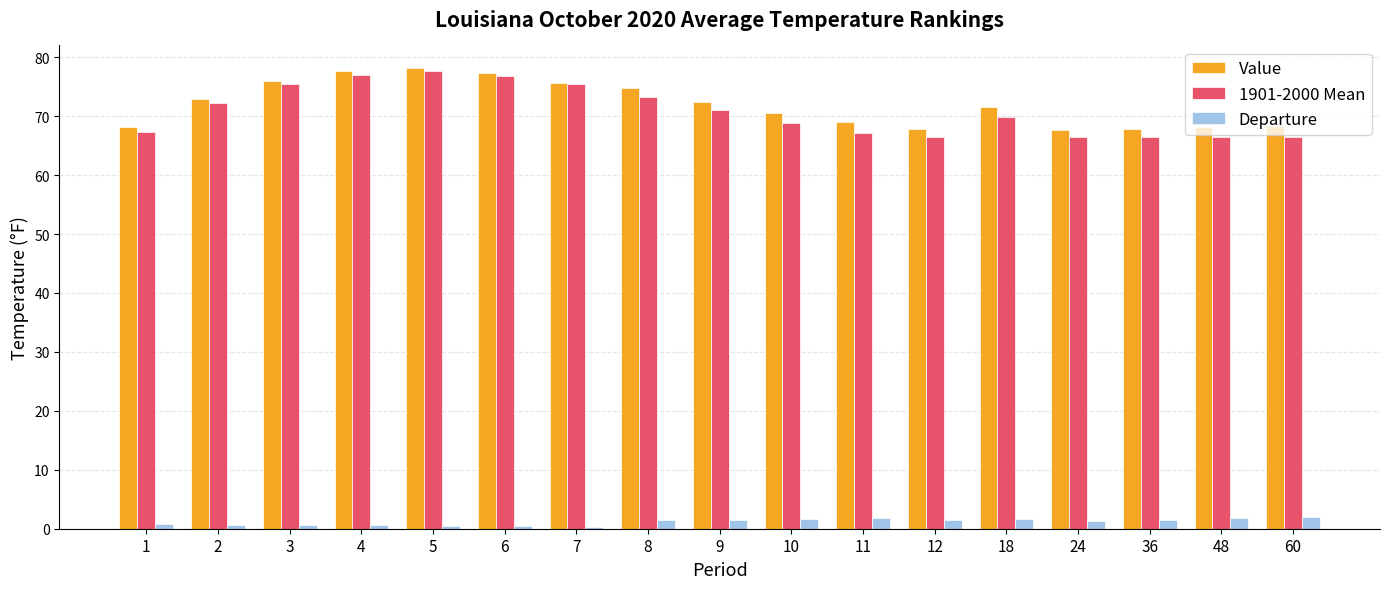

What value does the Departure series have at 36?

1.5